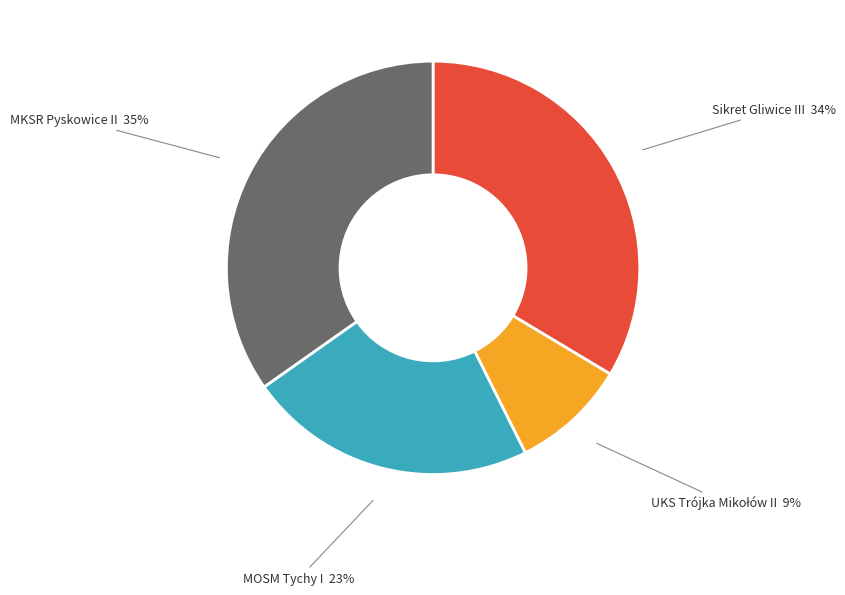

What percentage is the MOSM Tychy I slice, to the nearest percent?

23%